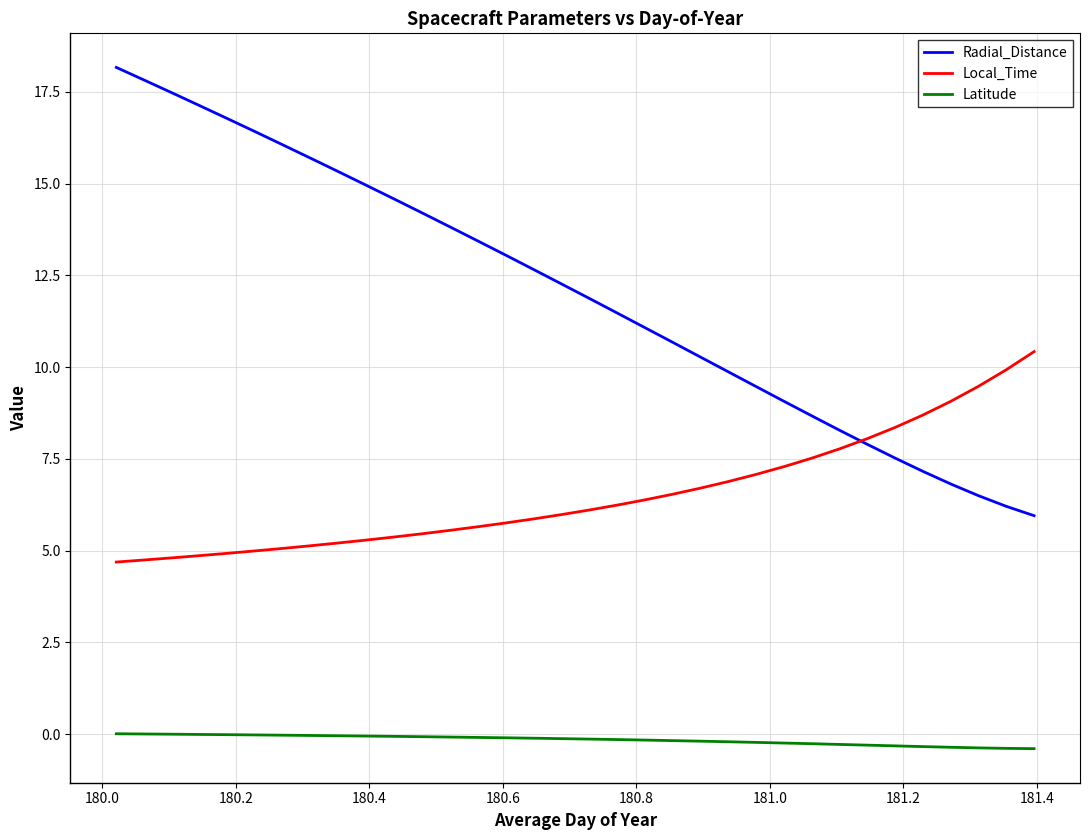

What is the highest value of the Radial_Distance series?

18.2